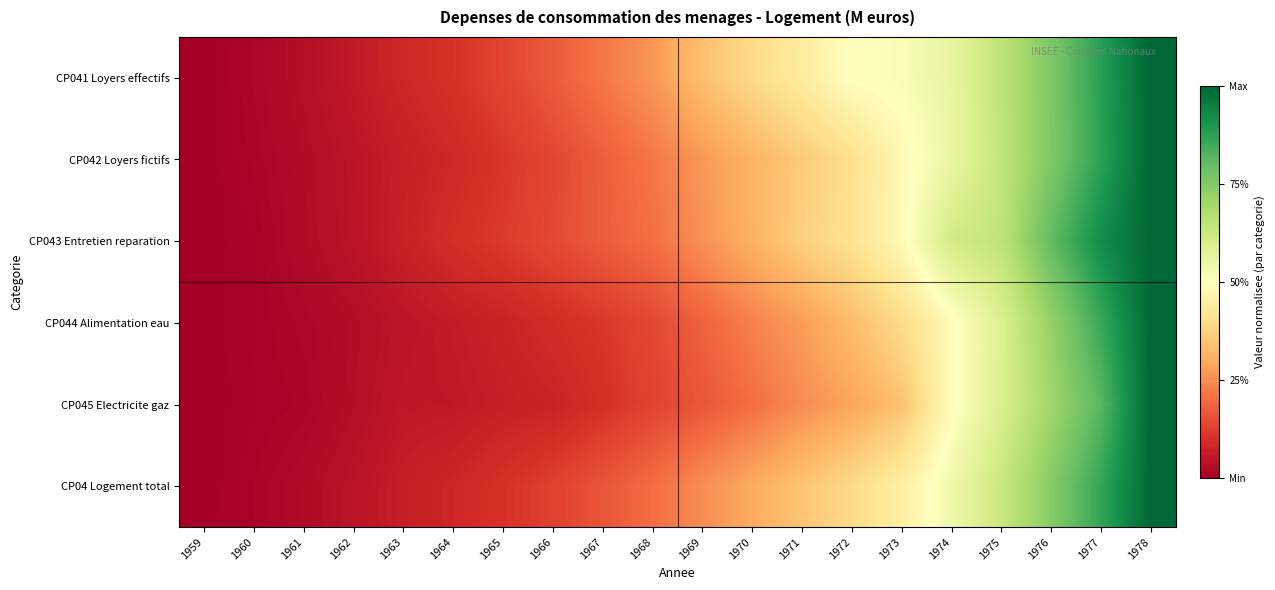

Which series changed the most between 1960 and 1963?

CP041 Loyers effectifs